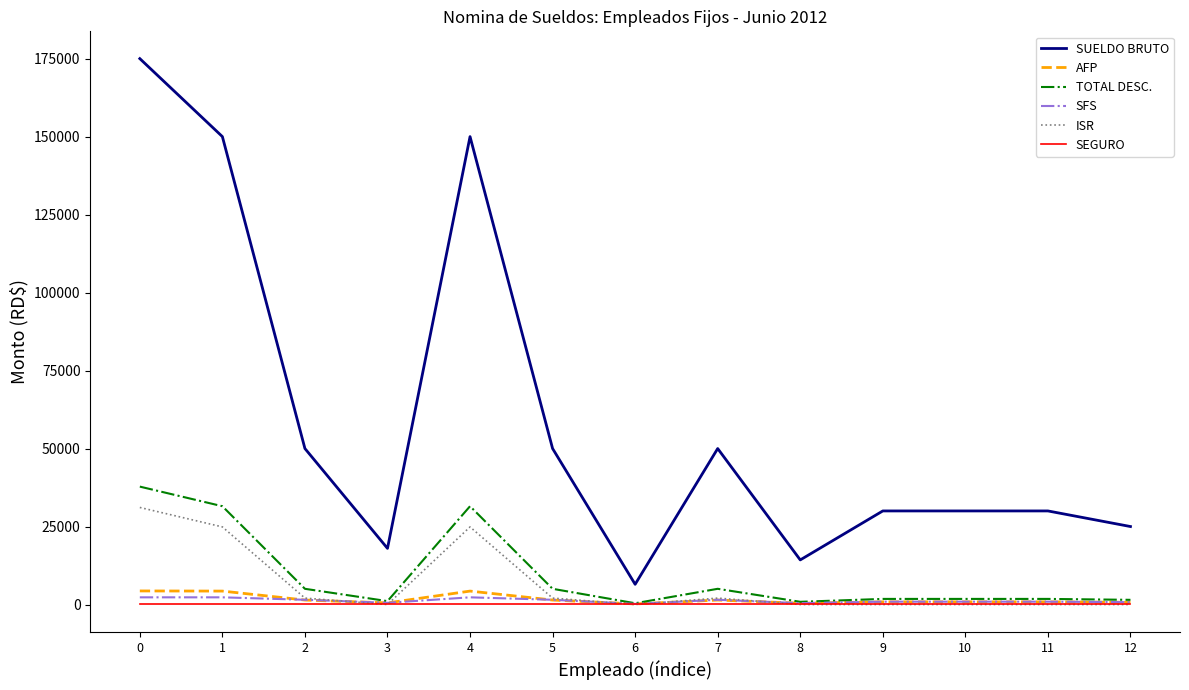

Which series has the widest spread of values?

SUELDO BRUTO